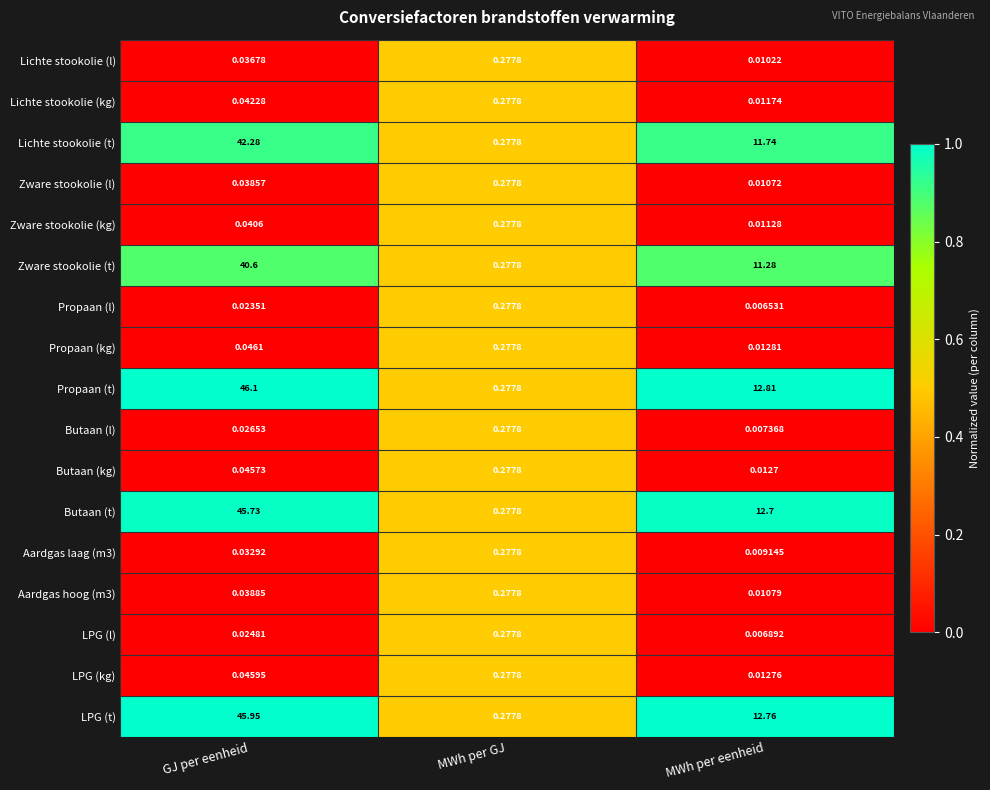

Which category has the highest value in the Butaan (kg) series?

MWh per GJ